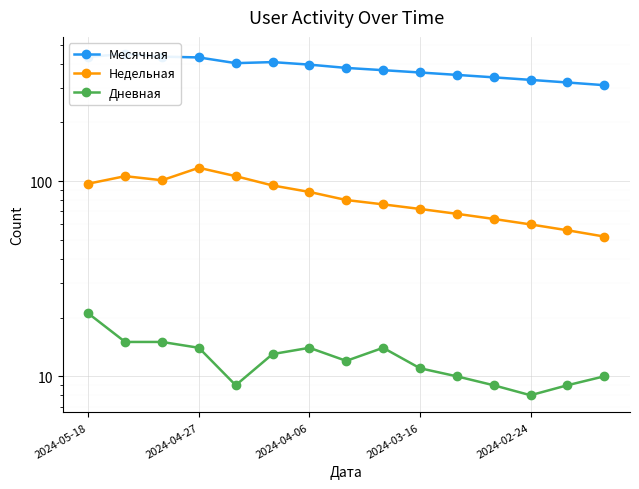

True or false: Недельная and Дневная intersect in this chart.

False